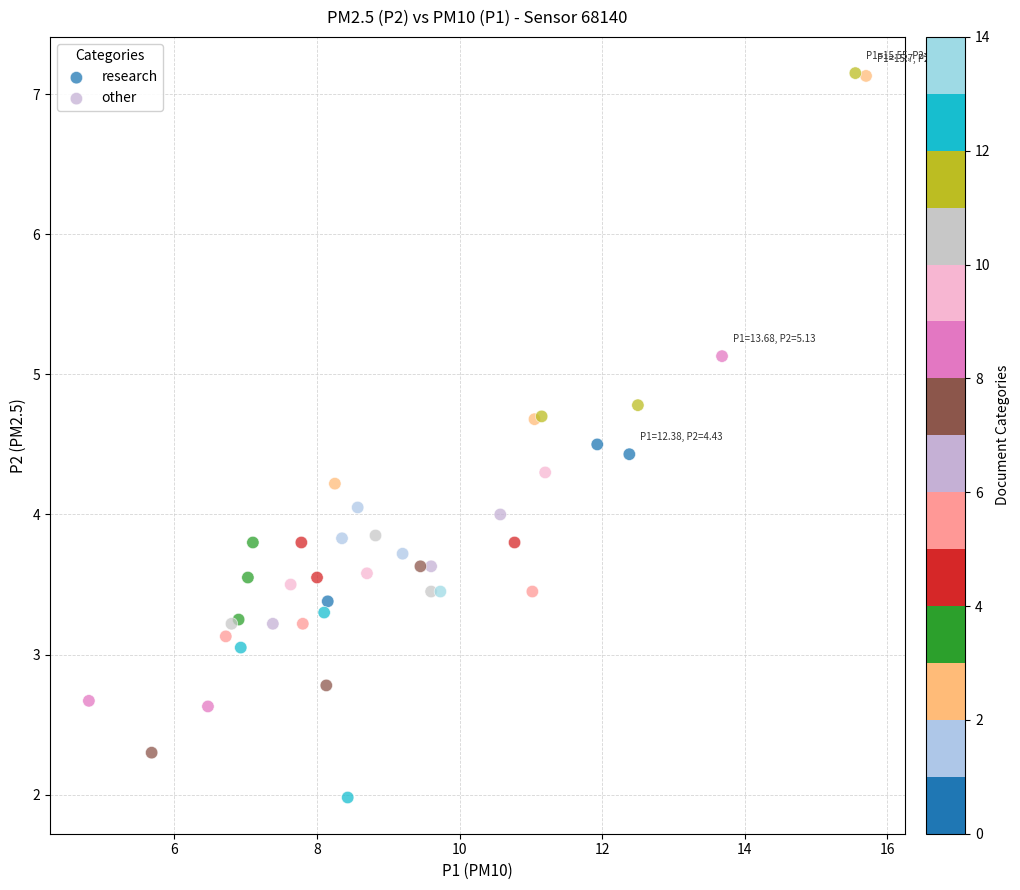

Which series reaches the minimum Y coordinate?

other